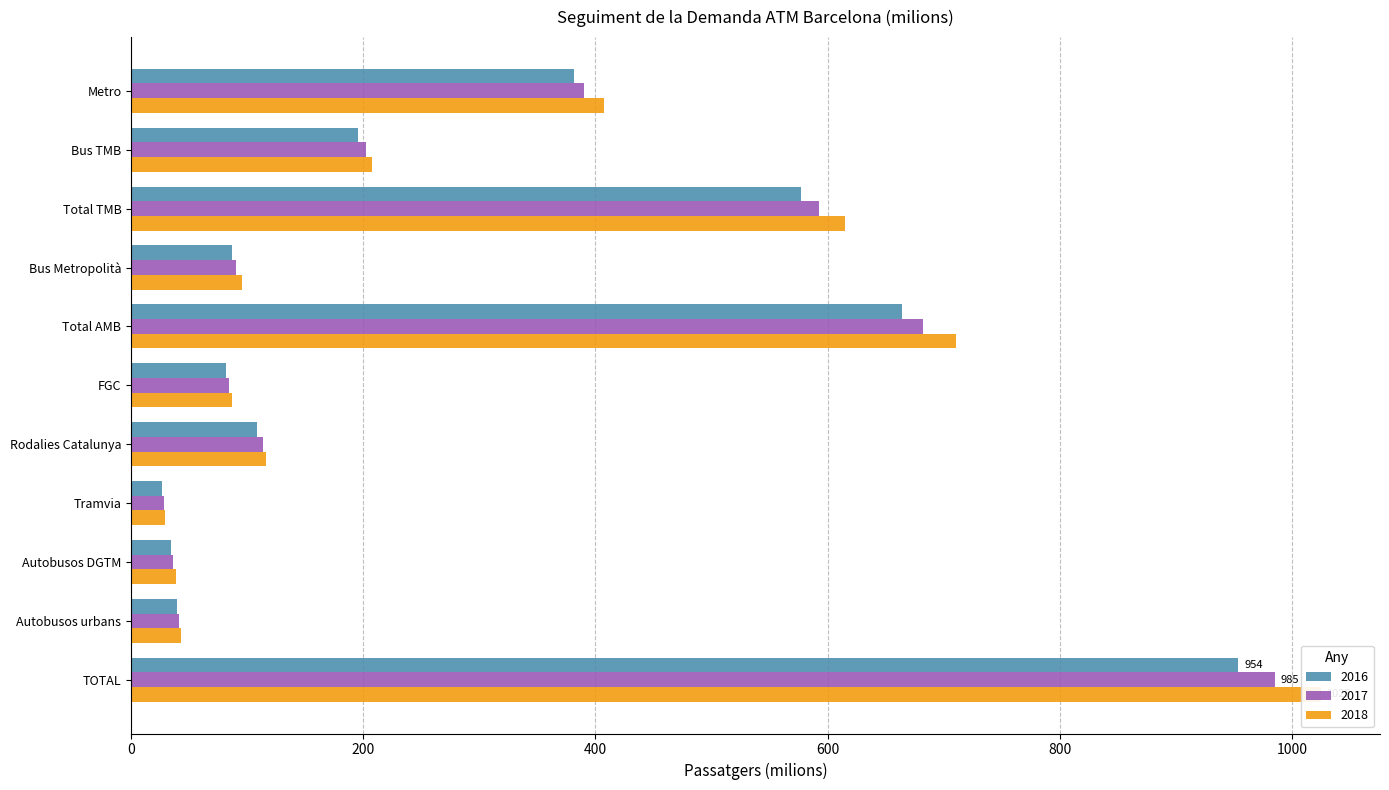

How many groups of bars are there?

11